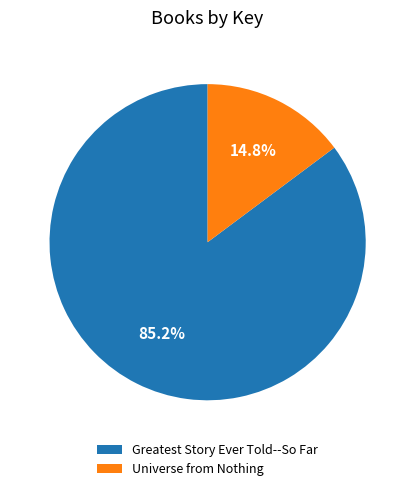

To the nearest percent, what portion does Greatest Story Ever Told--So Far represent?

85%